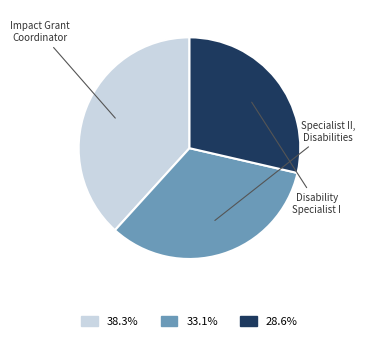

To the nearest percent, what is the difference between the Impact Grant Coordinator and Disability Specialist I slice percentages?

10%